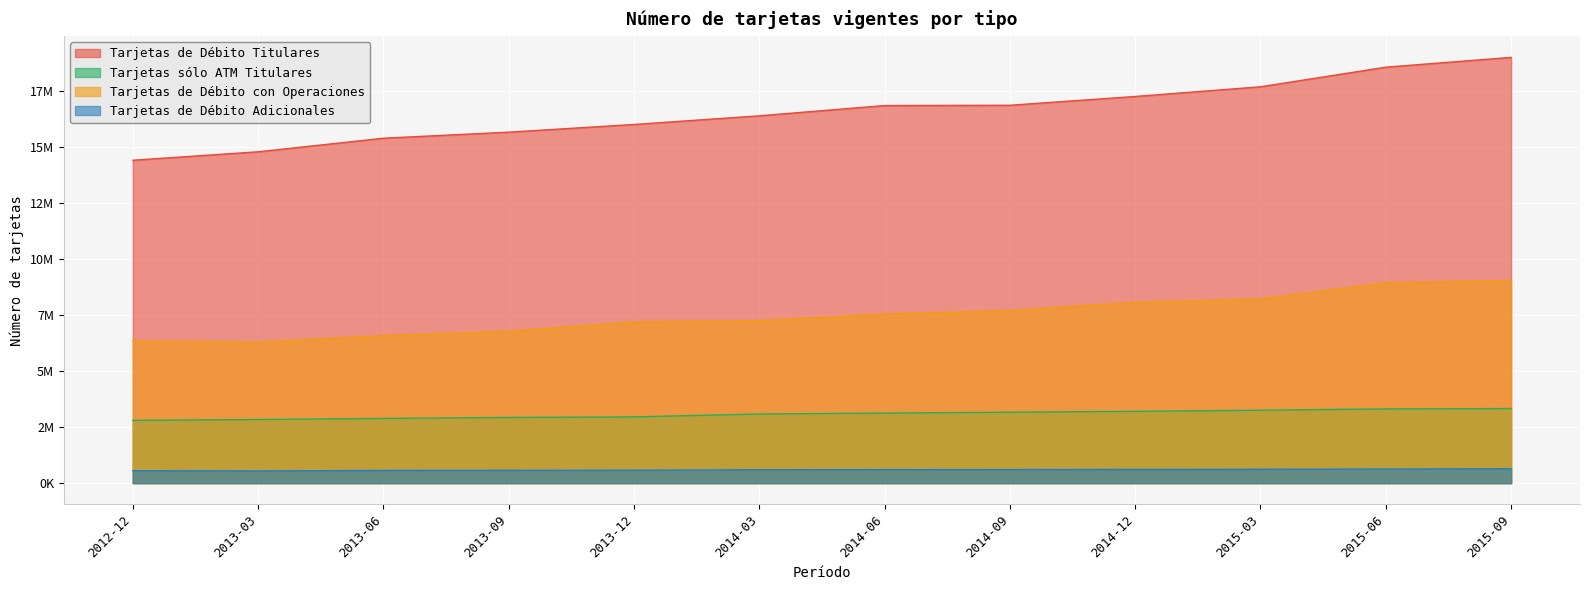

What is the difference between the second highest and minimum values in the Tarjetas sólo ATM Titulares series?

510844